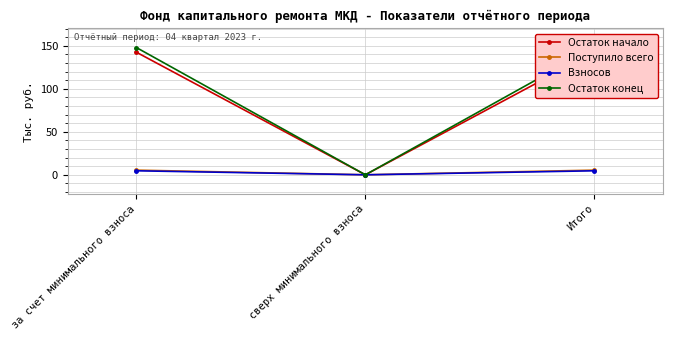

What is the label of the 2nd point from the right?

сверх минимального взноса